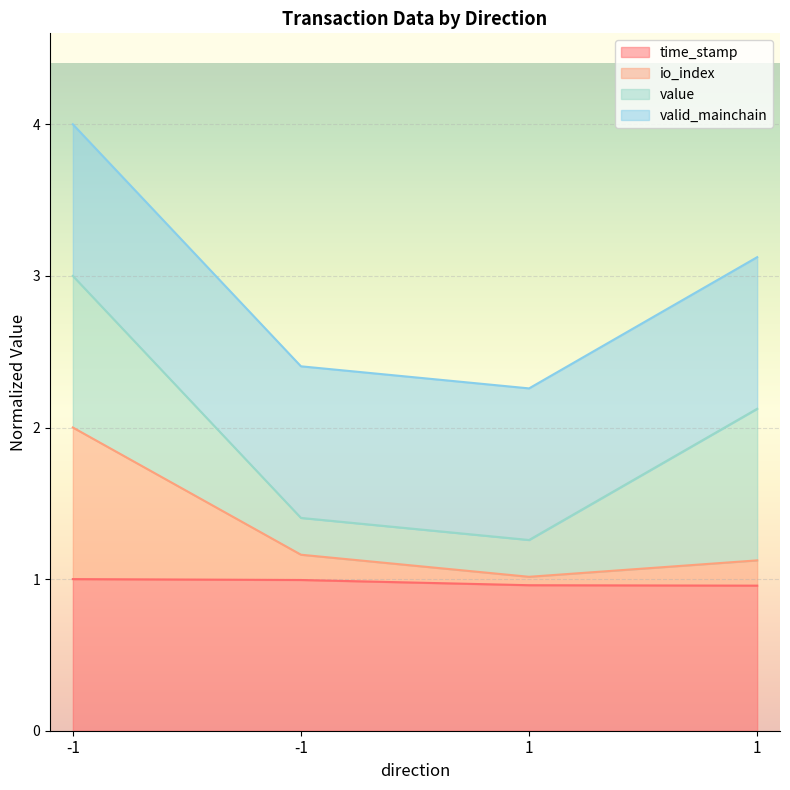

What is the value of the time_stamp point at the 3rd from the left?

1.0